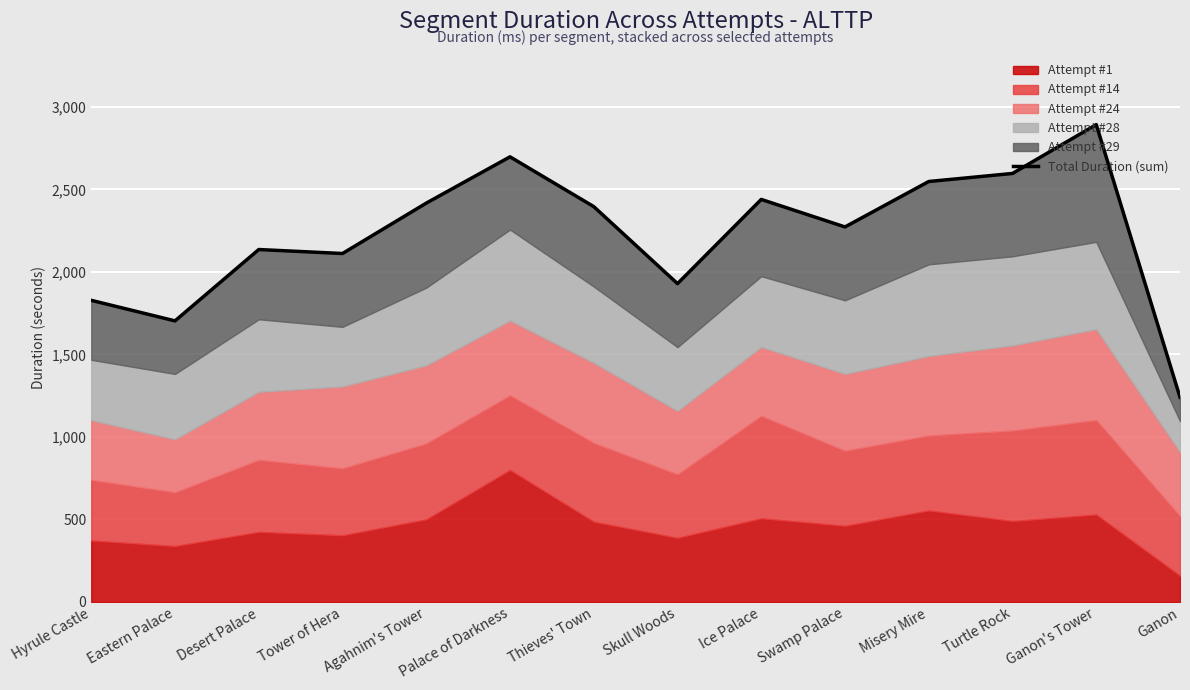

Where is the first local maximum?

Desert Palace